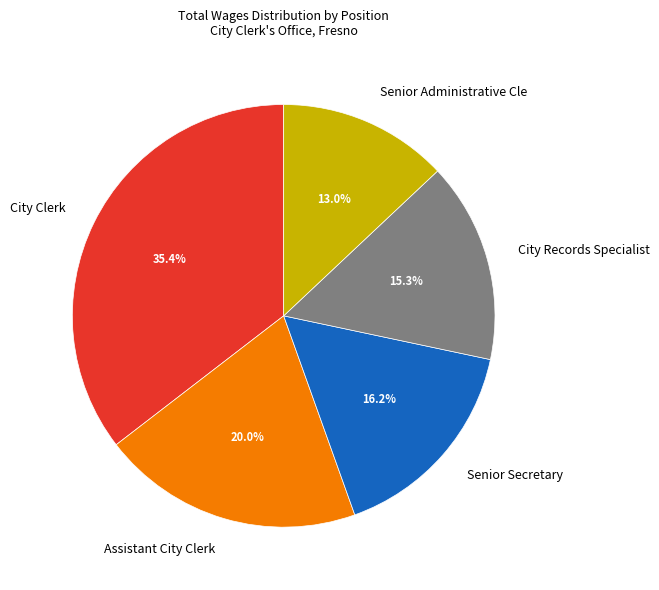

Approximately how many times larger is the value at Senior Administrative Cle compared to City Records Specialist?

0.8